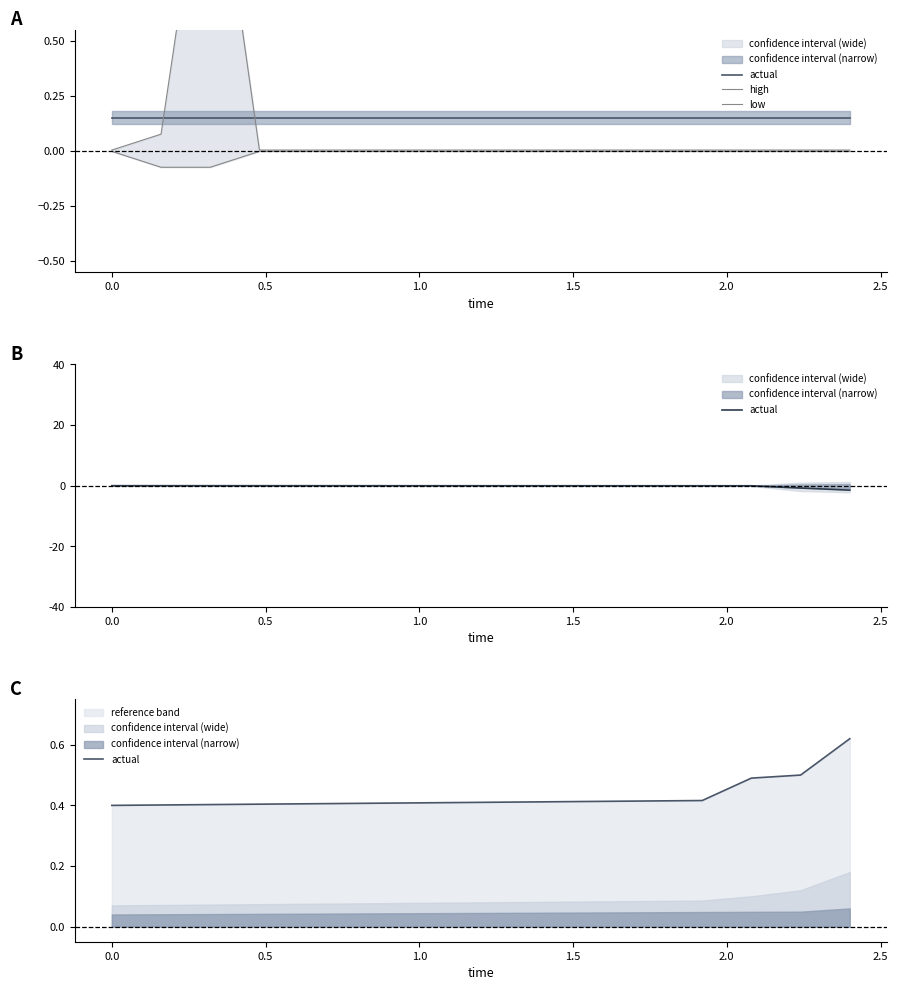

True or false: low and actual cross at least once.

False